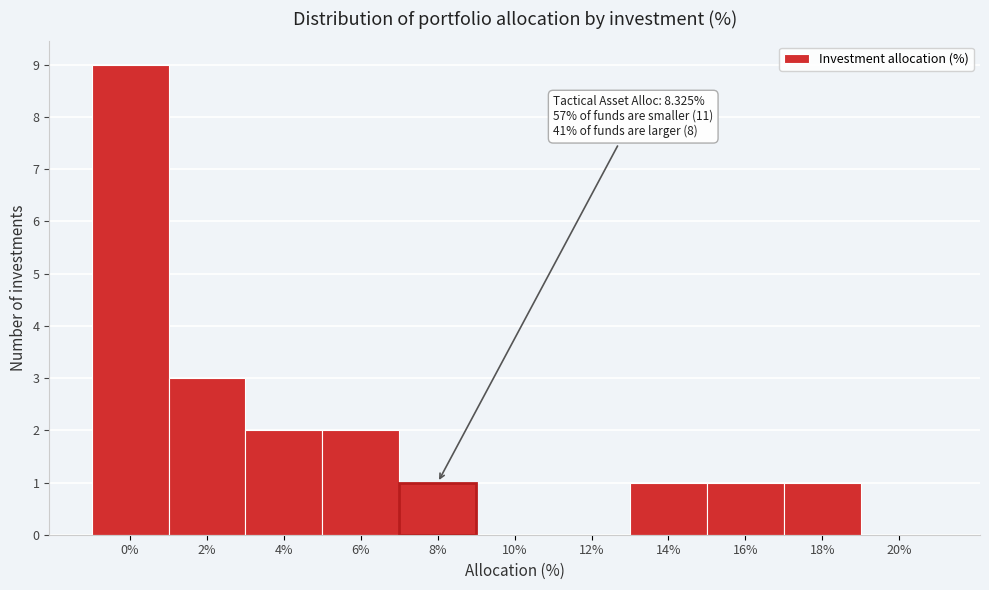

Reading left to right, list all the values displayed in this chart.

0%=9	2%=3	4%=2	6%=2	8%=1	10%=0	12%=0	14%=1	16%=1	18%=1	20%=0